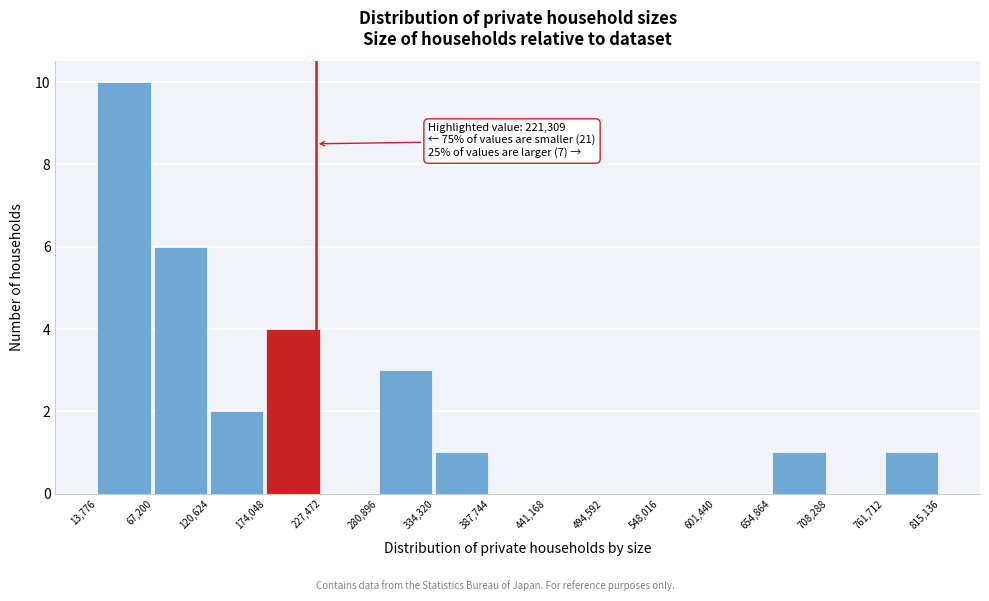

Which range on the x-axis has the tallest bar?

13,776 to 67,200